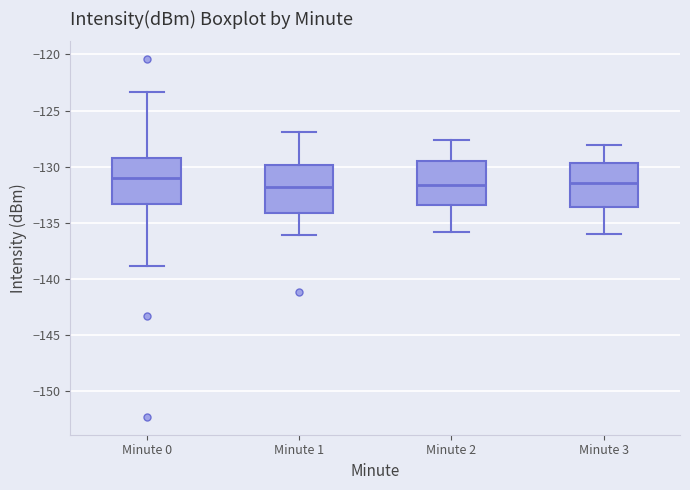

Reading left to right, read every box against the y-axis: the position of its median line, the range the box covers, and the ends of its whiskers. The values are not printed on the chart, so give them approximately, as read against the axis.

Minute 0: median -131.0, box -133.5 to -129.5, whiskers -139.0 to -123.5
Minute 1: median -132.0, box -134.0 to -130.0, whiskers -136.0 to -127.0
Minute 2: median -131.5, box -133.5 to -129.5, whiskers -136.0 to -127.5
Minute 3: median -131.5, box -133.5 to -129.5, whiskers -136.0 to -128.0